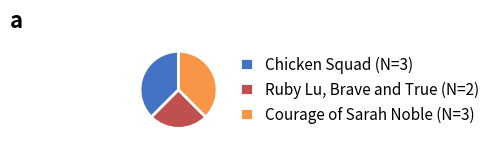

What is the smallest slice in the pie chart?

Ruby Lu, Brave and True (N=2)